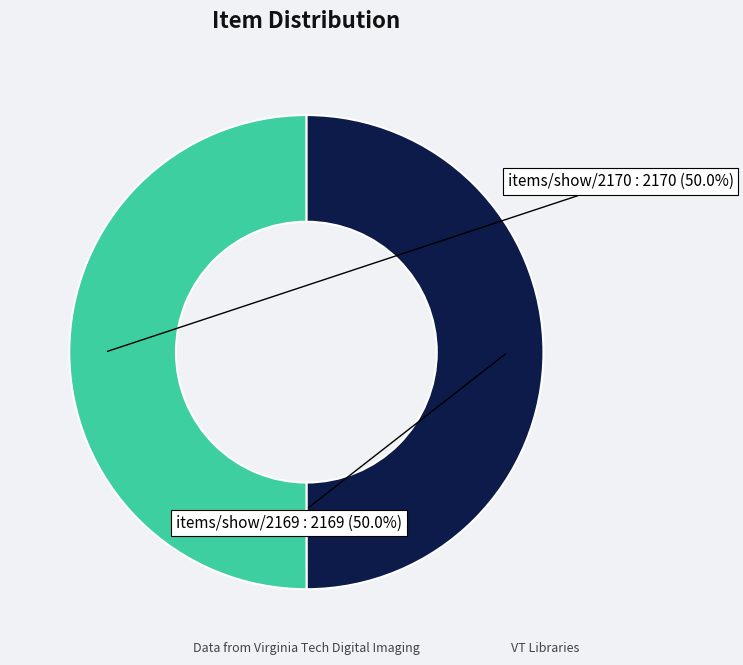

Is the sum of items/show/2170 and items/show/2169 greater than half?

Yes